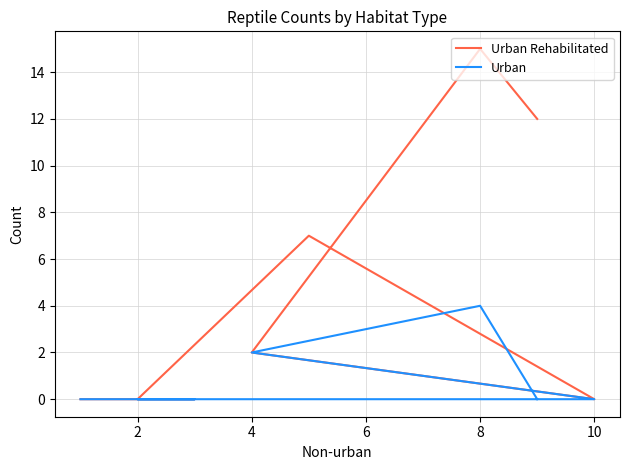

True or false: Urban Rehabilitated and Urban cross at least once.

False